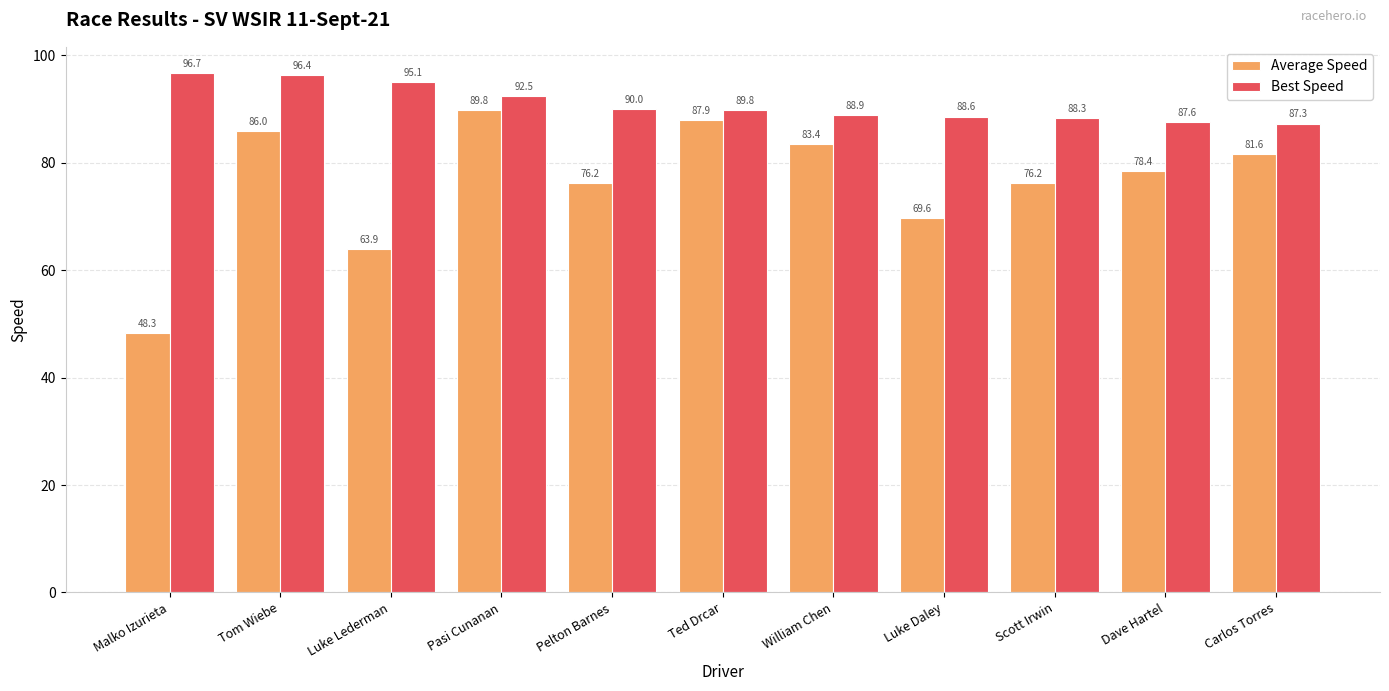

What is the total value across all series at Dave Hartel?

166.0